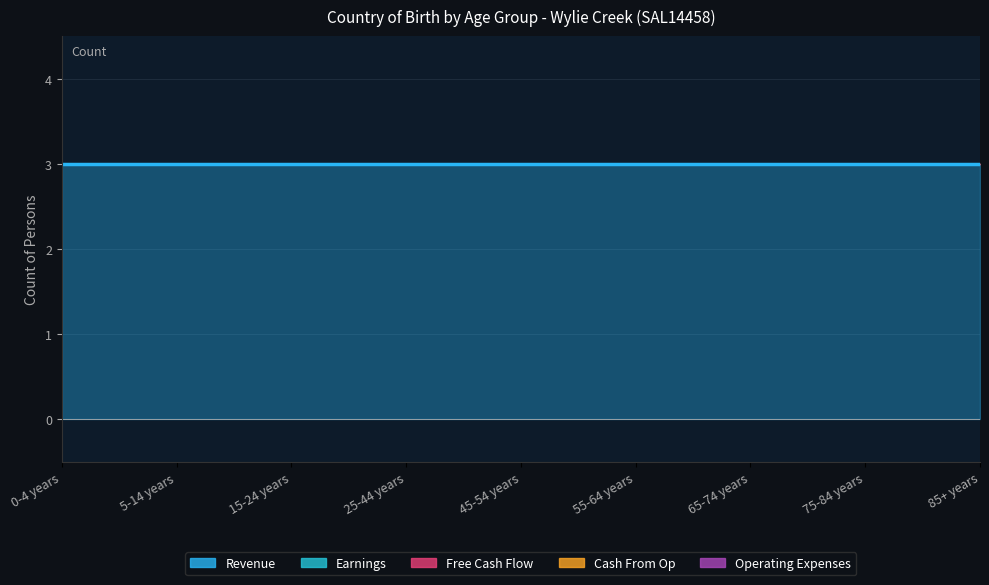

Count the number of data series in this chart.

5